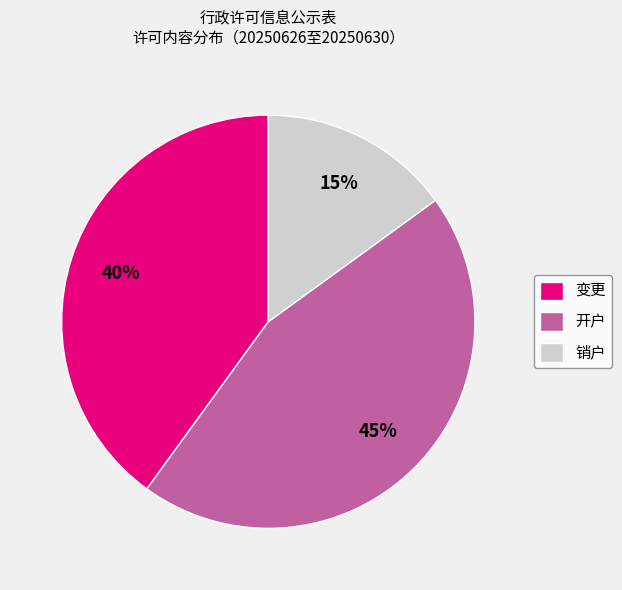

What is the smallest slice in the pie chart?

销户